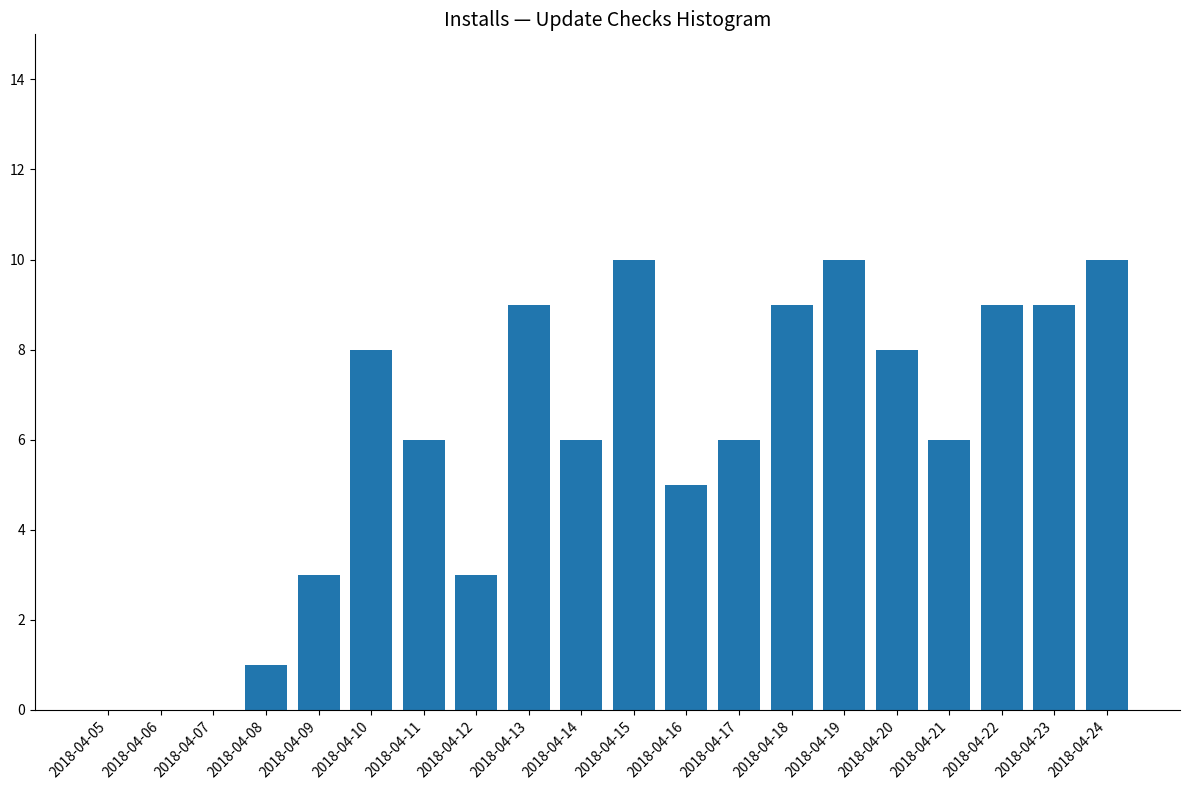

Approximately how many times larger is the value at 2018-04-19 compared to 2018-04-15?

1.0